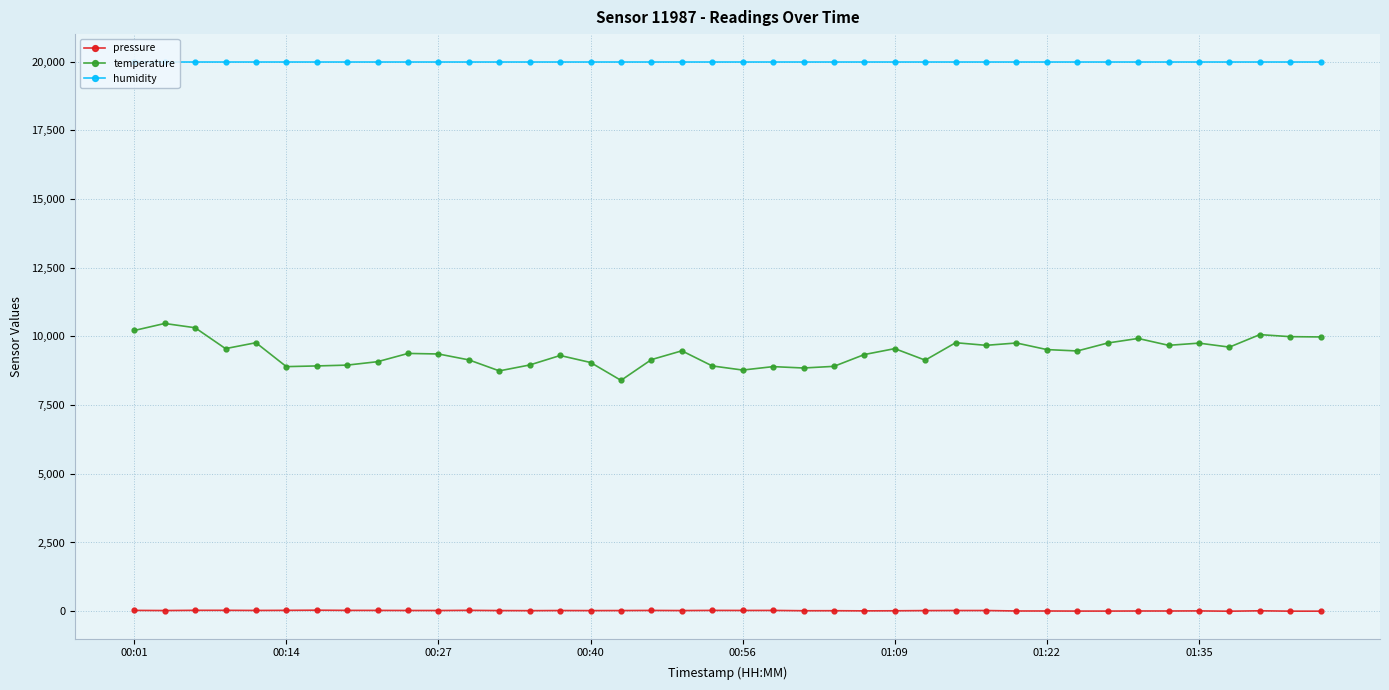

What is the minimum value for temperature?

8400.0